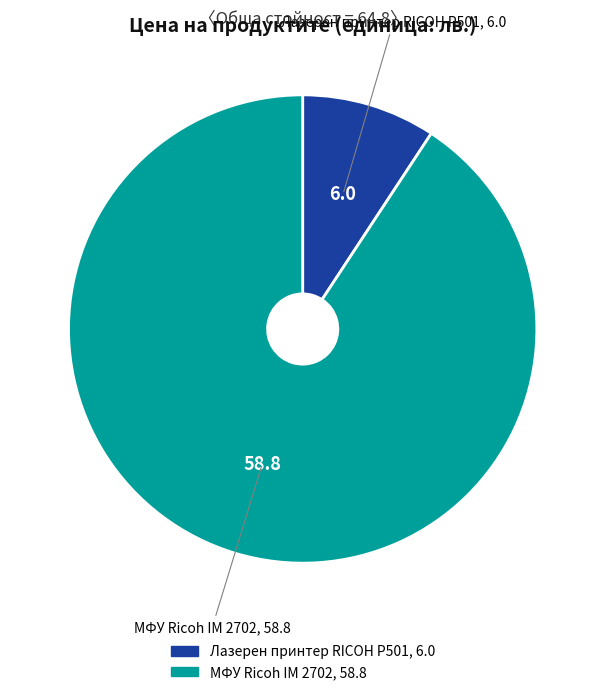

Is there any slice that represents more than half of the pie?

Yes